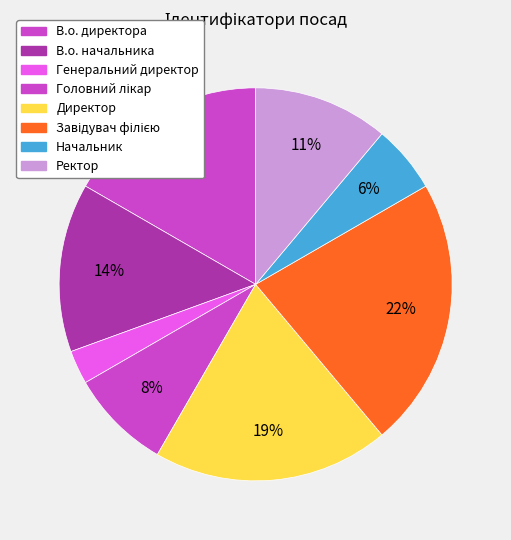

Does Начальник account for over 50% of the chart?

No